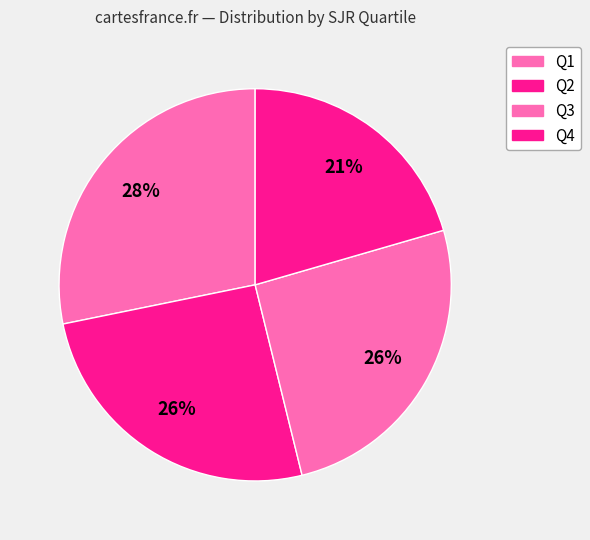

Does Q4 represent more than half of the total?

No